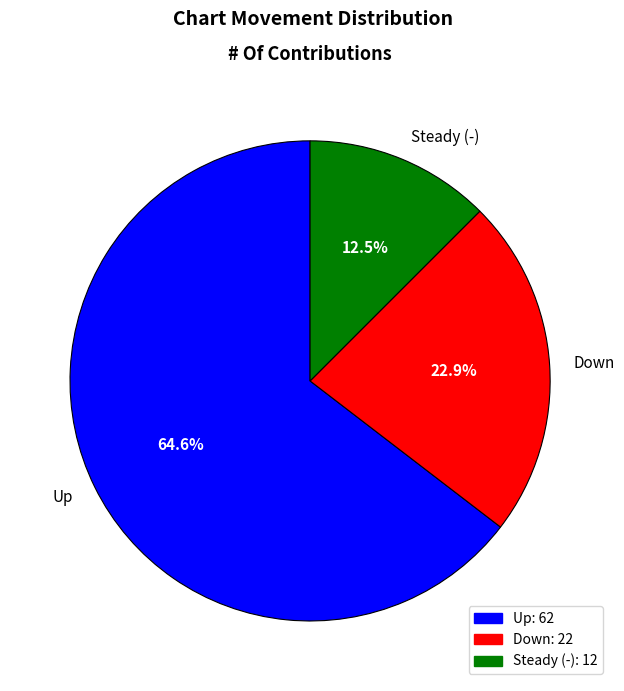

How much of the chart is everything except Down?

77.1%